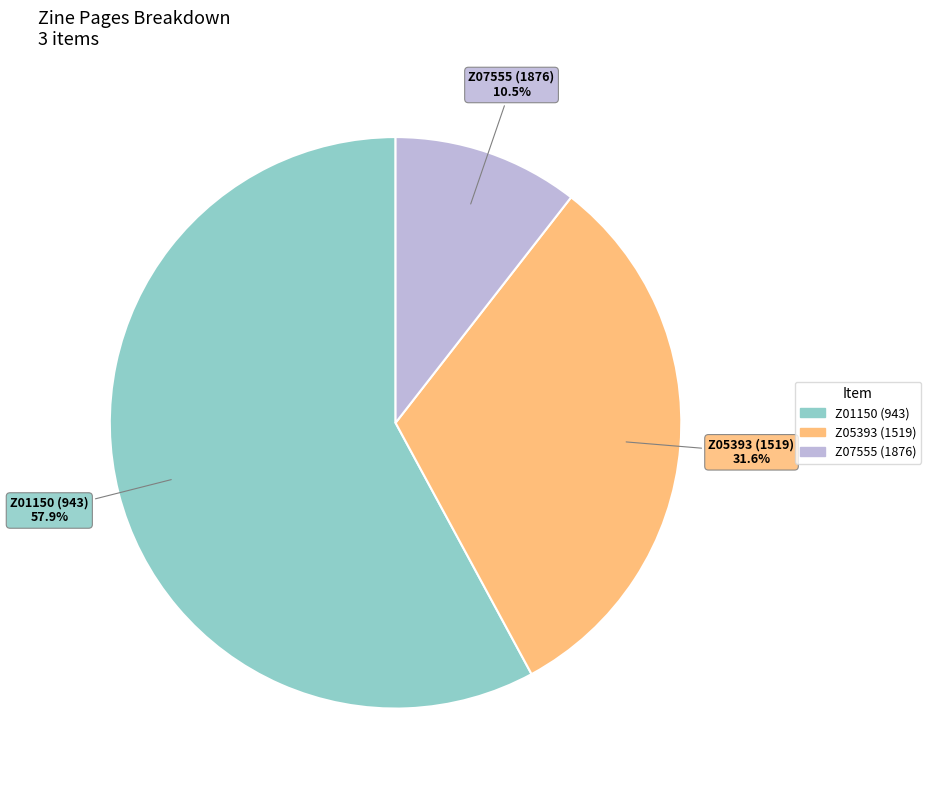

Which category accounts for the majority?

Z01150 (943)